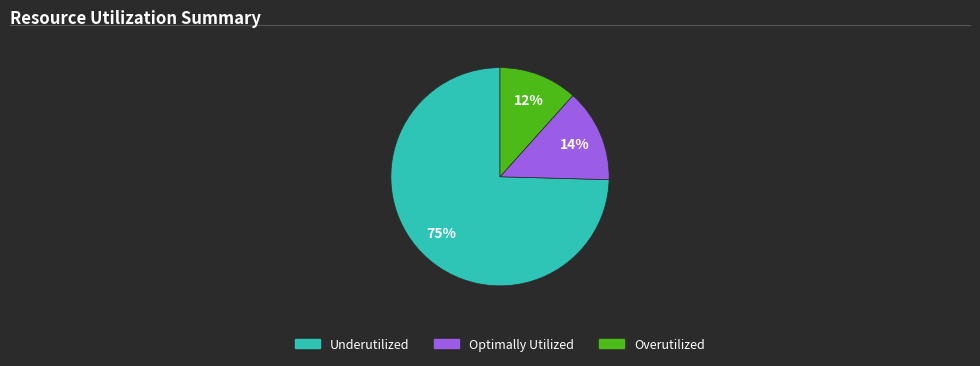

Does any single category account for the majority?

Yes